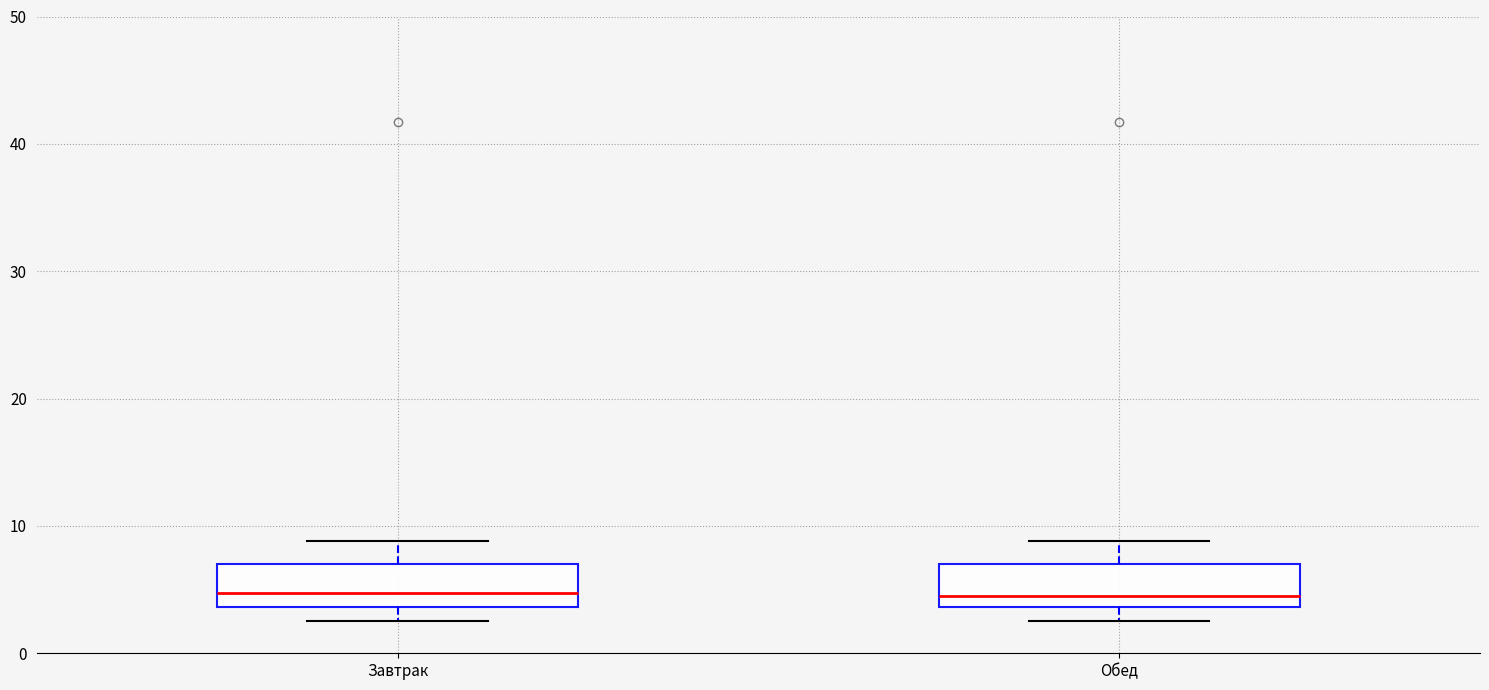

Where does the median line of the box for Завтрак sit on the y-axis? The values are not printed on the chart, so give them approximately, as read against the axis.

5